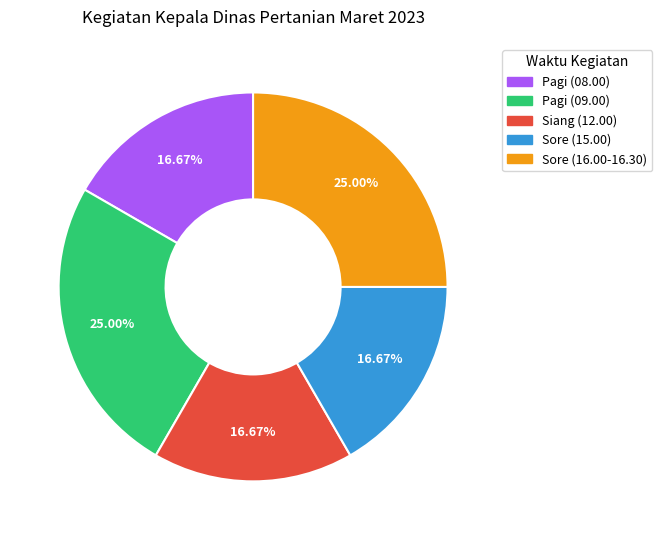

What is the ratio of the value at Pagi (09.00) to the value at Sore (16.00-16.30)?

1.0